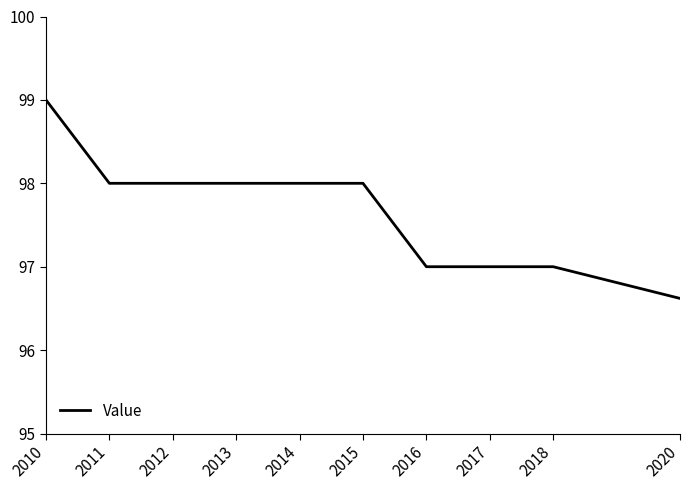

What is the smallest value displayed?

96.6